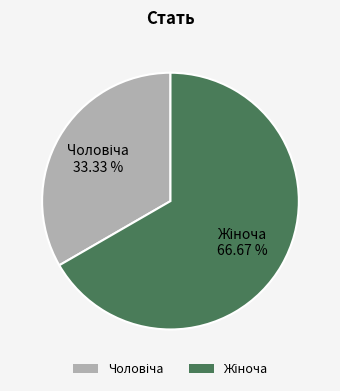

Does any single category account for the majority?

Yes